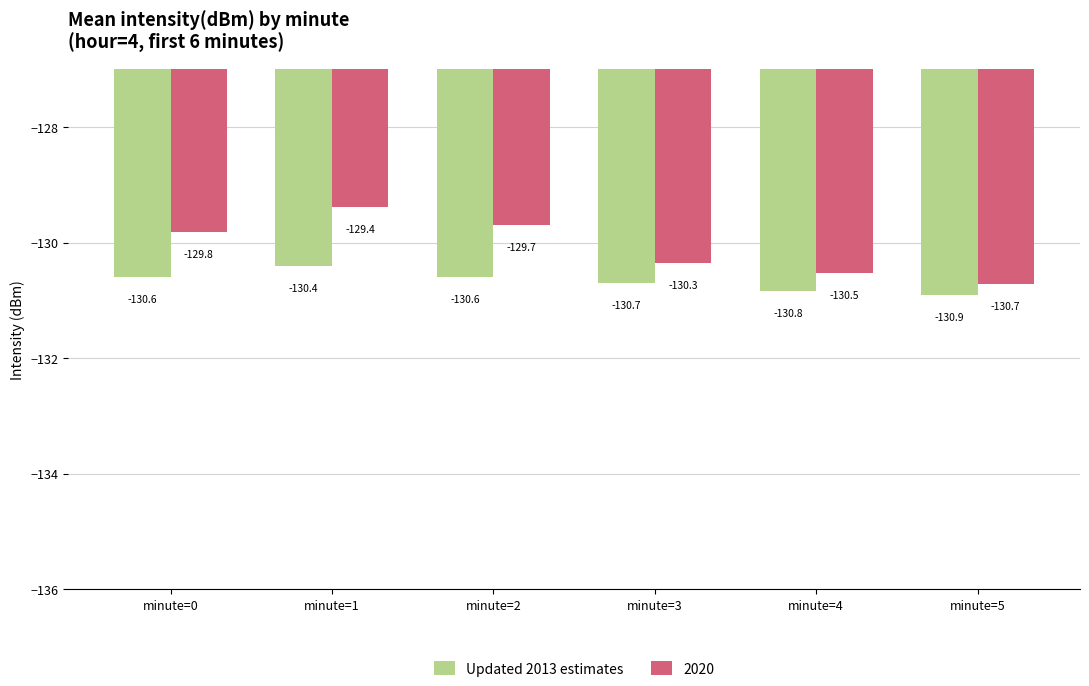

Which series has the widest spread of values?

2020